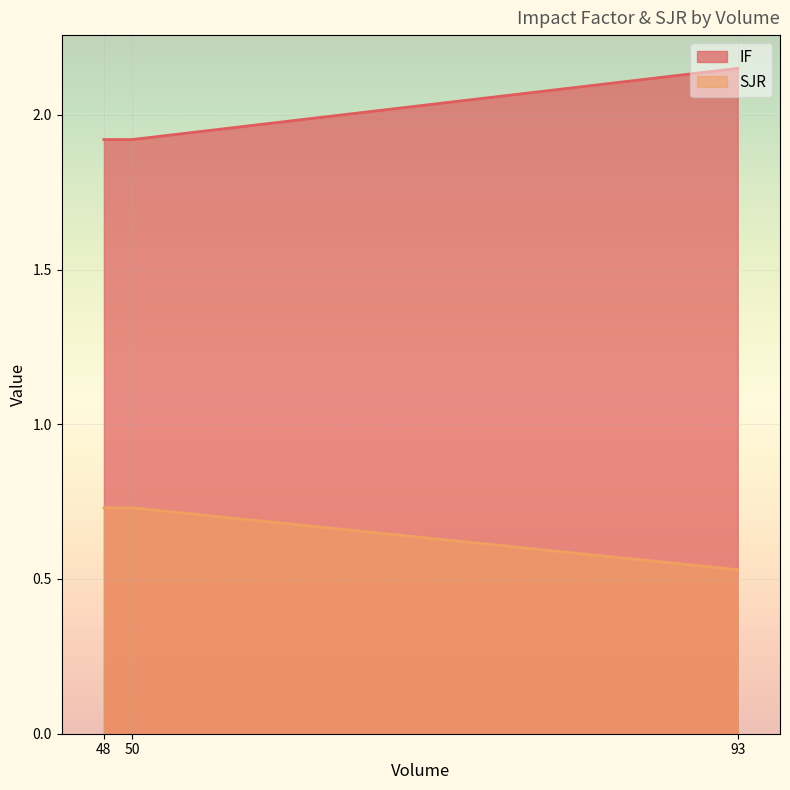

Which category has the lowest value in the SJR series?

93